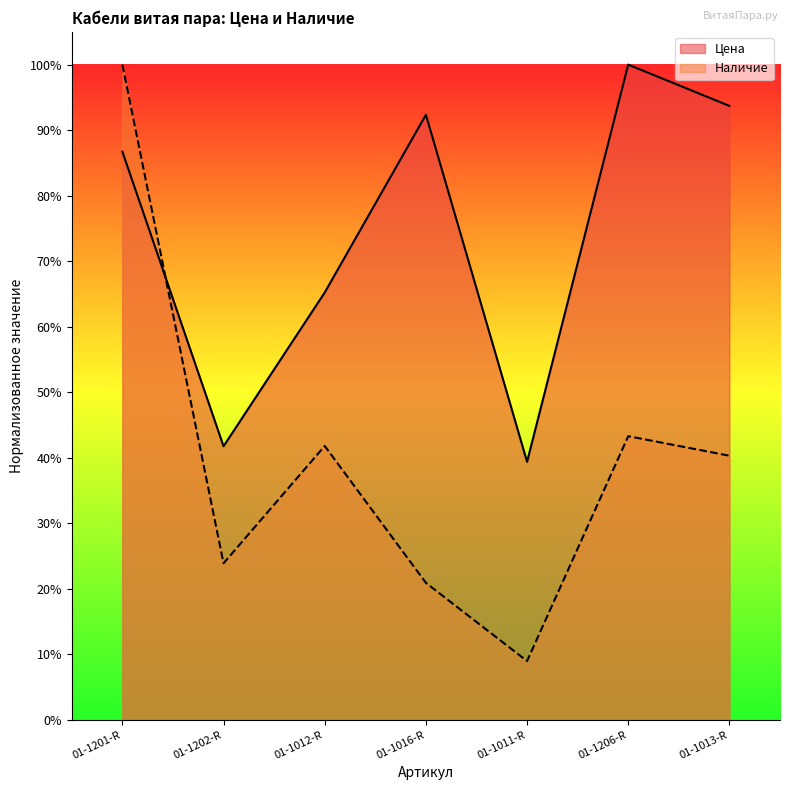

Where is the first local minimum for Наличие?

01-1202-R